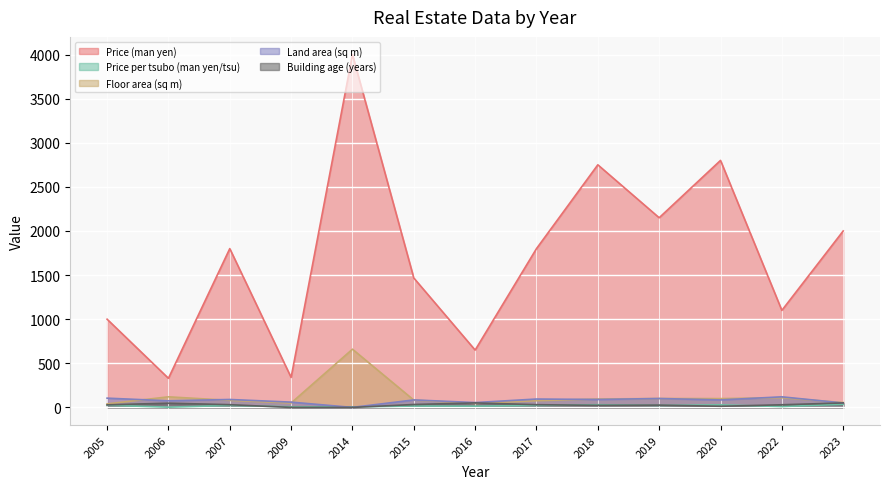

Reading left to right, list all the values displayed in this chart.

Price (man yen): 2005=1000.0	2006=330.0	2007=1800.0	2009=340.0	2014=4000.0	2015=1467.0	2016=650.0	2017=1800.0	2018=2750.0	2019=2150.0	2020=2800.0	2022=1100.0	2023=2000.0
Price per tsubo (man yen/tsu): 2005=25.0	2006=2.8	2007=22.5	2009=6.8	2014=6.1	2015=15.6	2016=14.4	2017=22.9	2018=30.6	2019=22.5	2020=28.9	2022=10.0	2023=36.4
Floor area (sq m): 2005=40.0	2006=120.0	2007=80.0	2009=50.0	2014=660.0	2015=83.0	2016=45.0	2017=76.0	2018=95.0	2019=101.0	2020=100.0	2022=110.0	2023=55.0
Land area (sq m): 2005=105.0	2006=75.0	2007=90.0	2009=60.0	2014=0.0	2015=85.0	2016=55.0	2017=95.0	2018=90.0	2019=101.0	2020=85.0	2022=120.0	2023=50.0
Building age (years): 2005=29.0	2006=48.0	2007=31.0	2009=0.0	2014=0.0	2015=33.0	2016=51.0	2017=31.0	2018=23.0	2019=26.0	2020=13.0	2022=30.0	2023=51.0